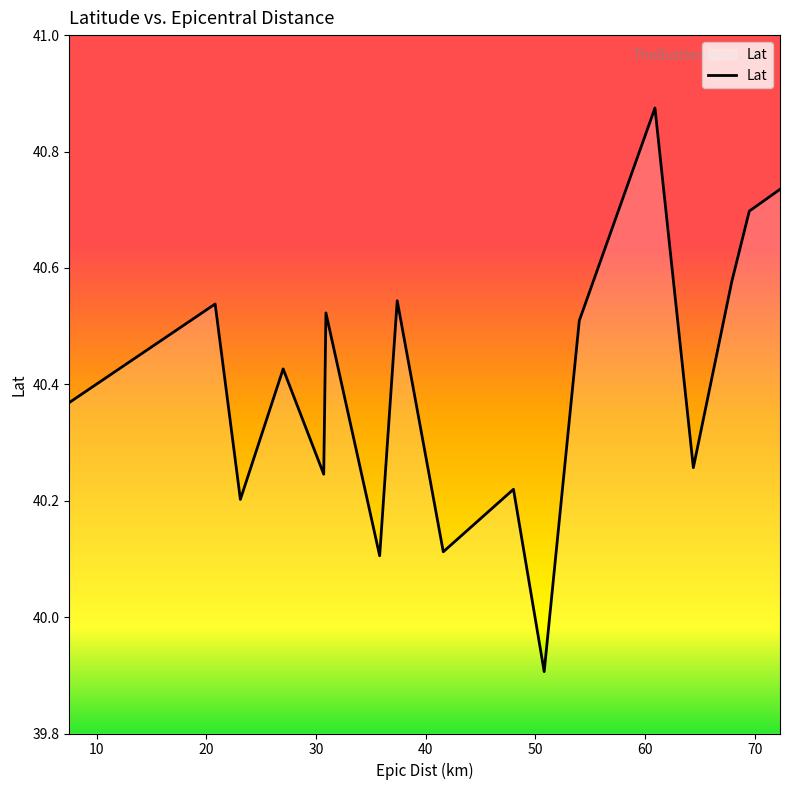

What is the difference between the maximum and minimum values?

1.0